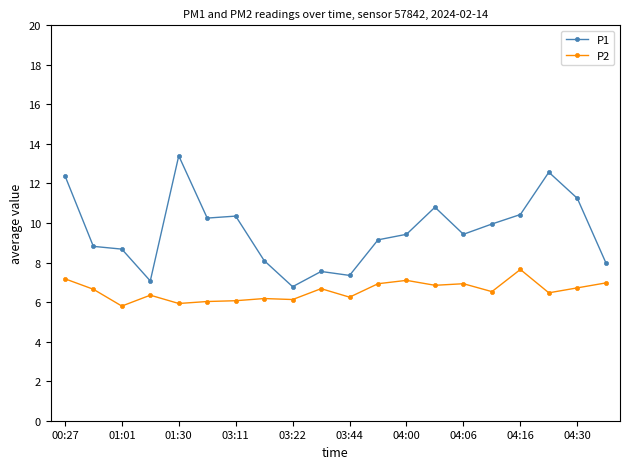

What is the smallest value displayed?

5.8